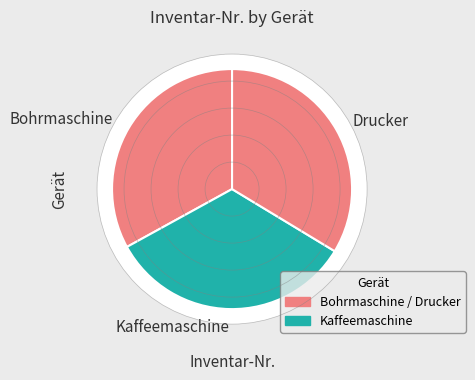

True or false: Drucker accounts for 34% of the total.

True